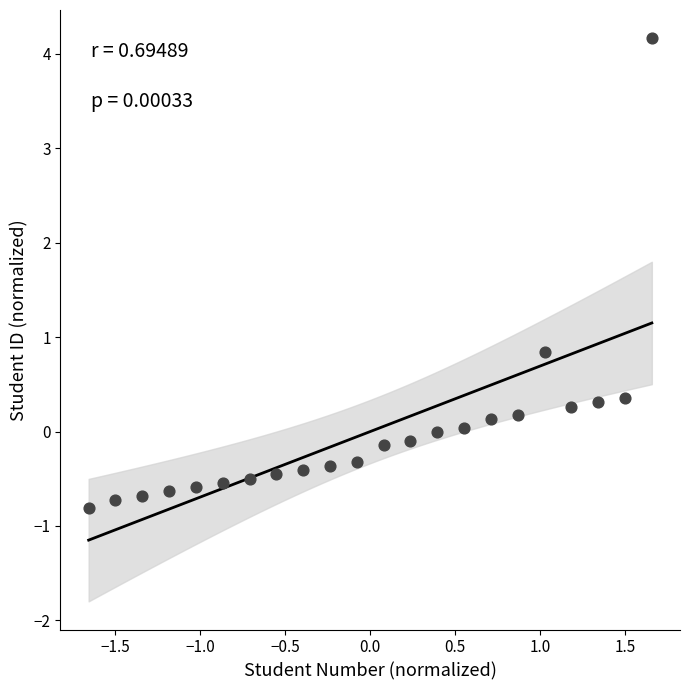

What Y value in the scatter plot is closest to 1?

0.8